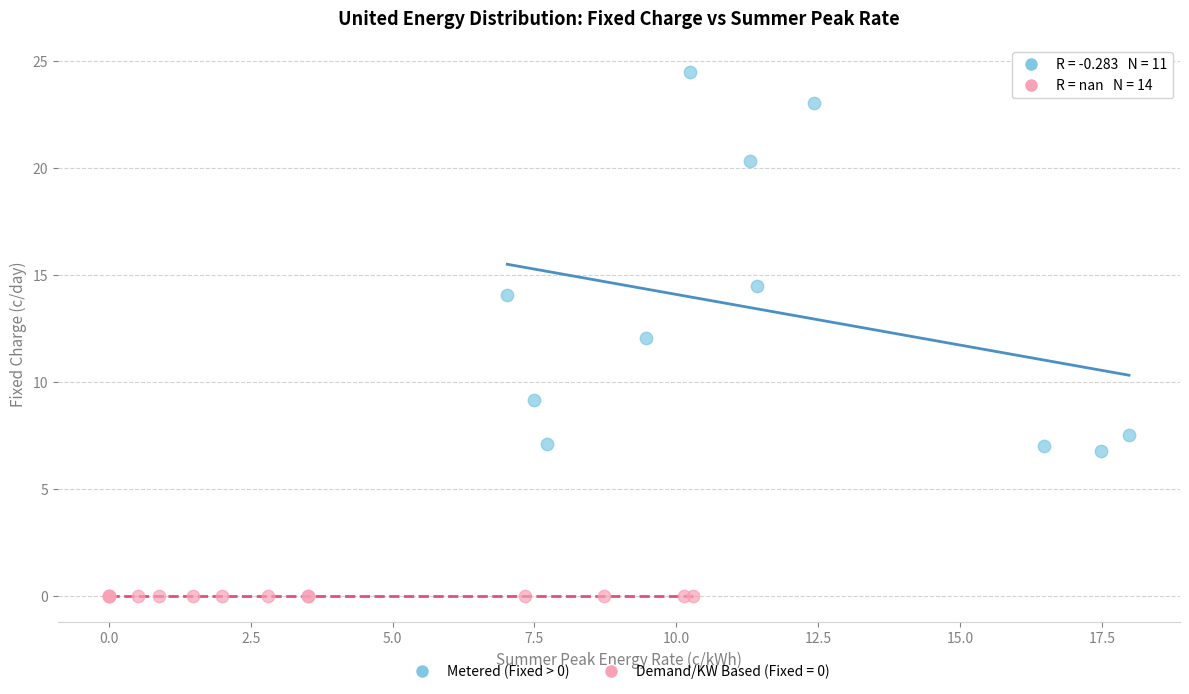

Which series contains the lowest Y value?

Demand/KW Based (Fixed = 0)